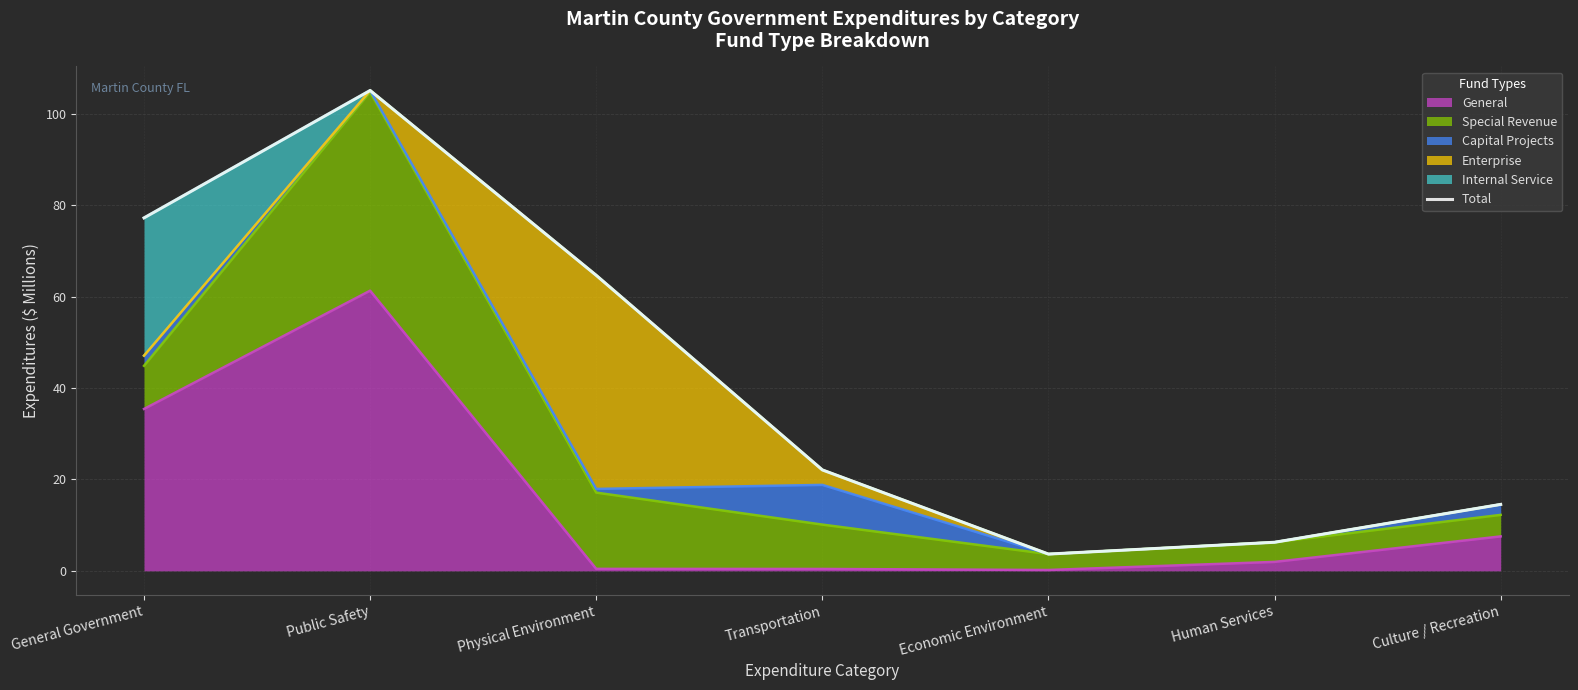

What is the greatest value displayed?

105.1